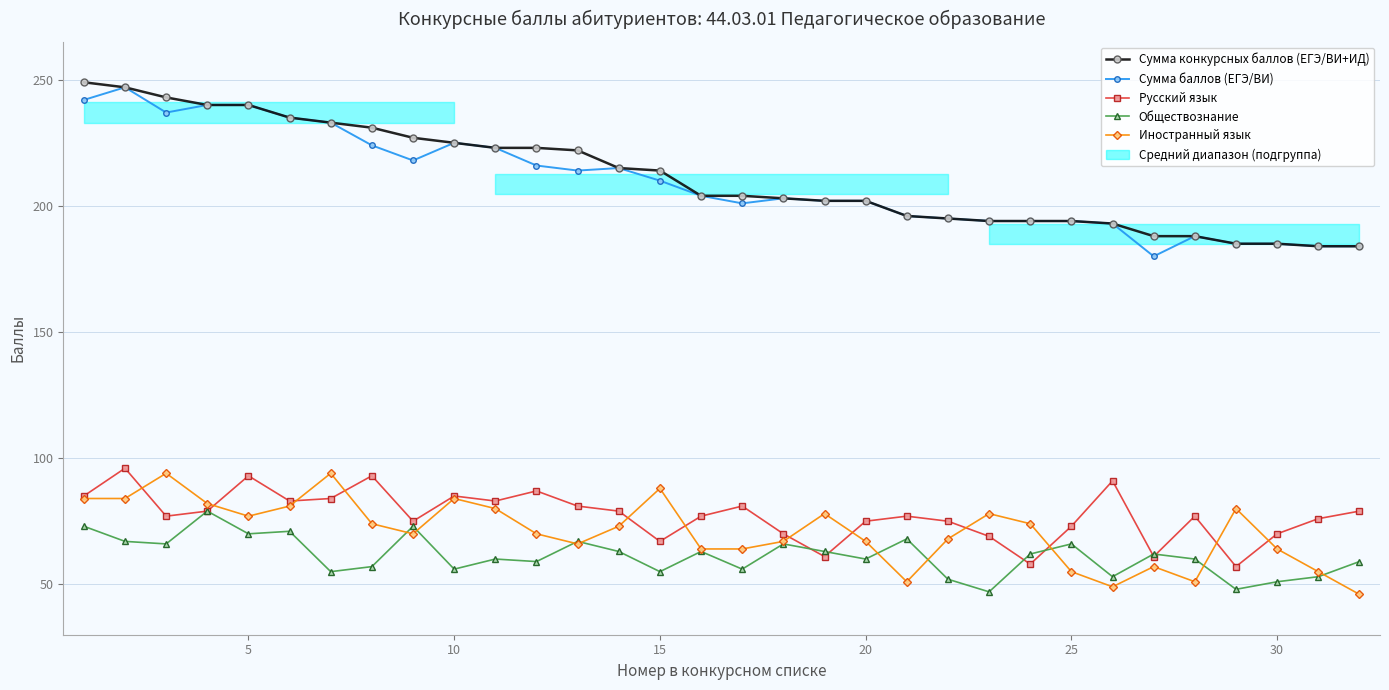

Is the value of Обществознание at 15 greater than the value of Сумма конкурсных баллов (ЕГЭ/ВИ+ИД) at 8?

No